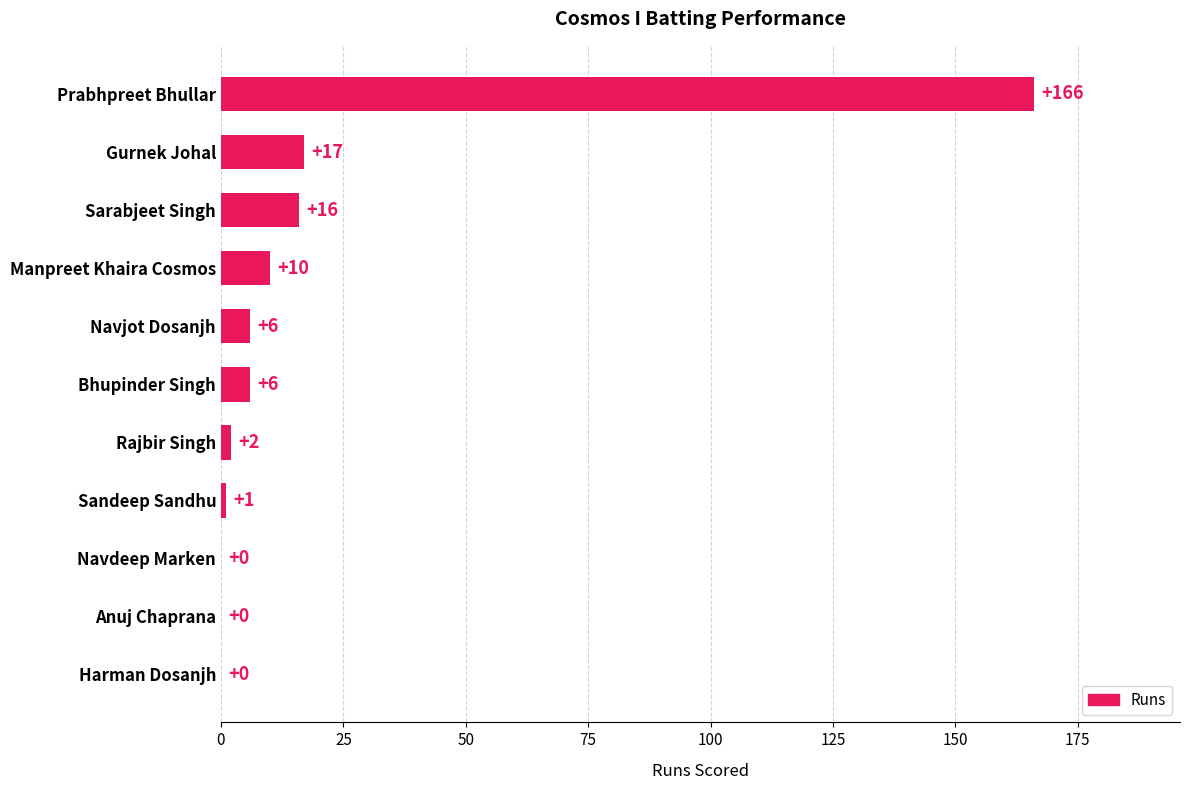

Between Harman Dosanjh and Bhupinder Singh, which is larger?

Bhupinder Singh